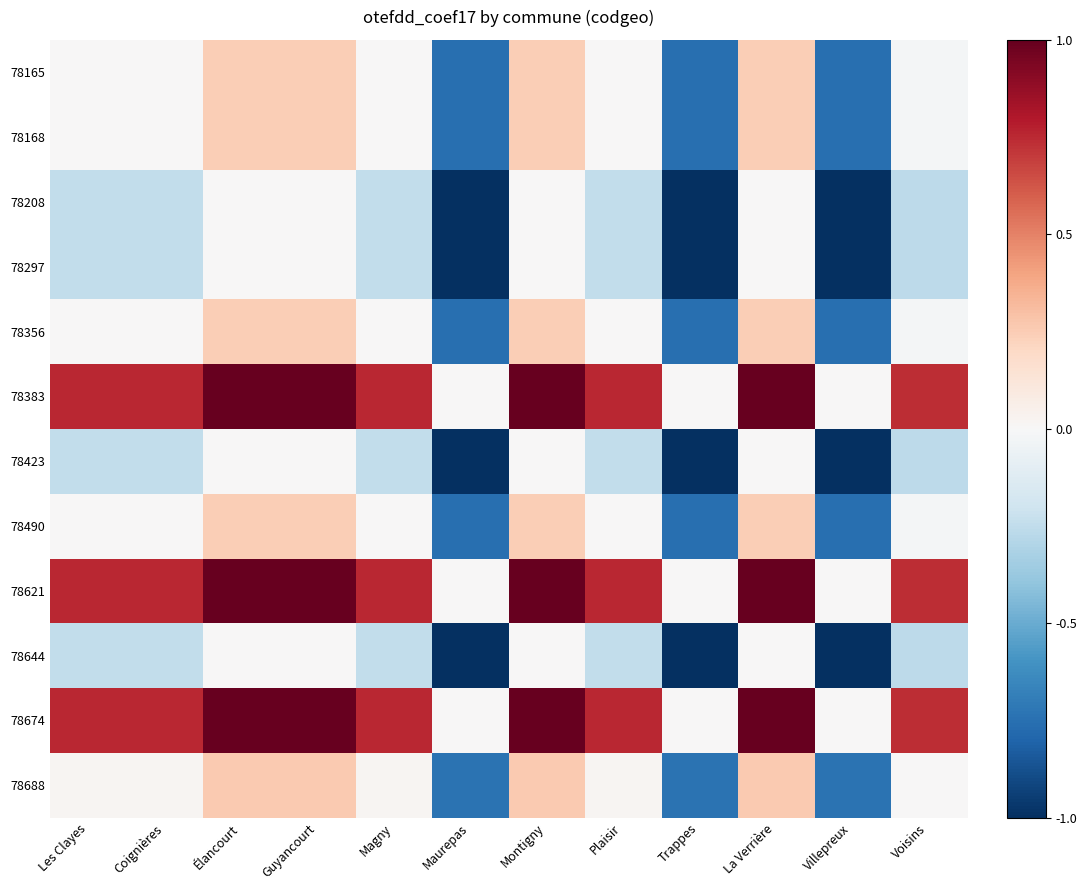

Which series has the largest total across all categories?

78383